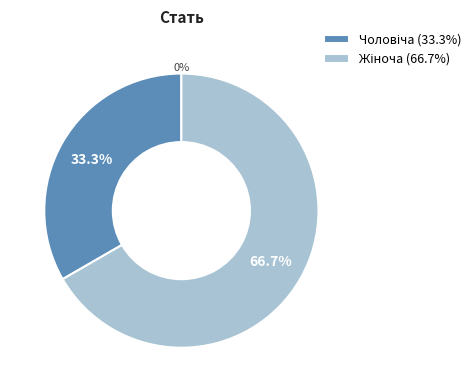

Which slice is the smallest?

Чоловіча